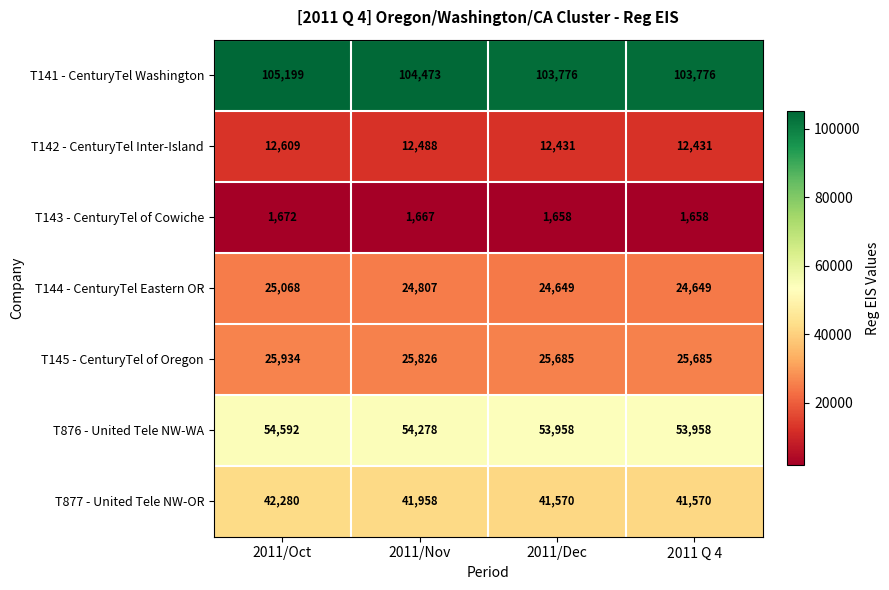

Is it true that T876 - United Tele NW-WA equals 35111 at 2011 Q 4?

False